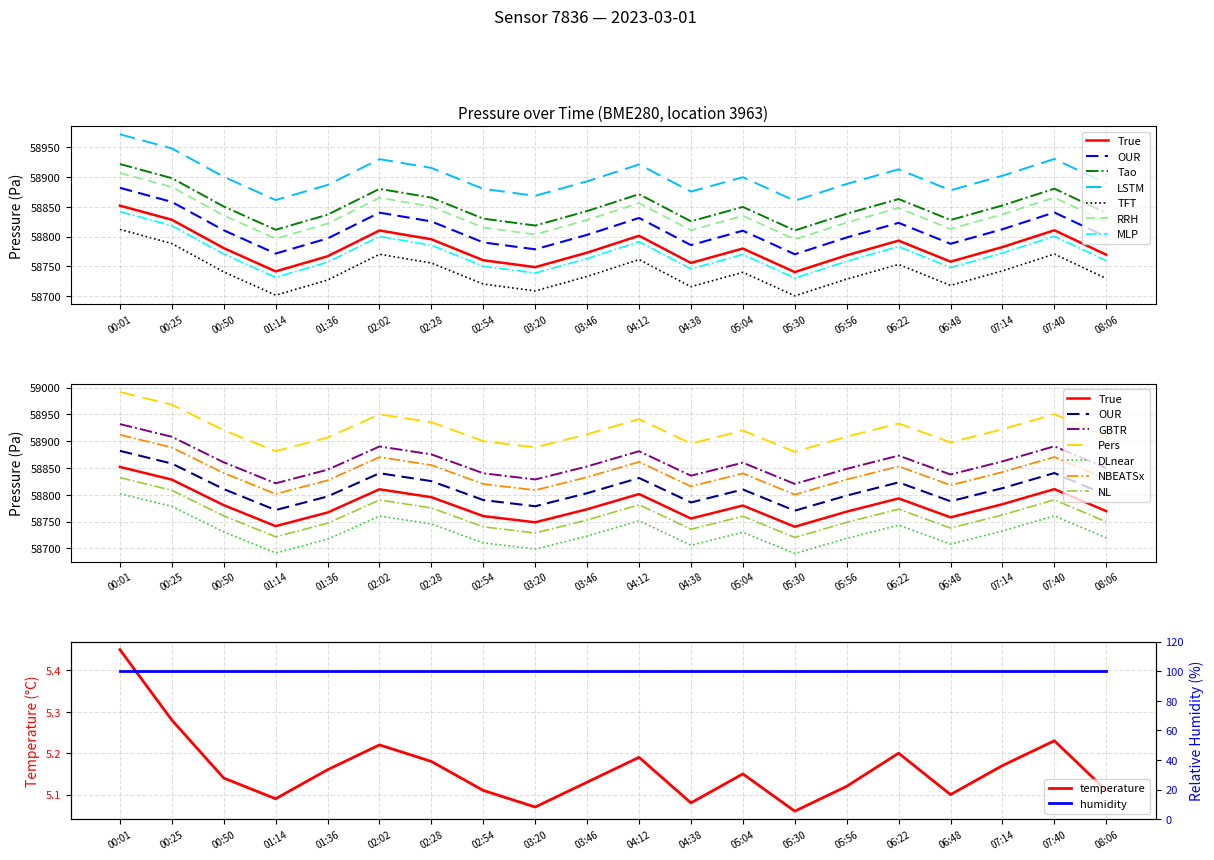

True or false: pressure has more than 0 interior local peaks.

True